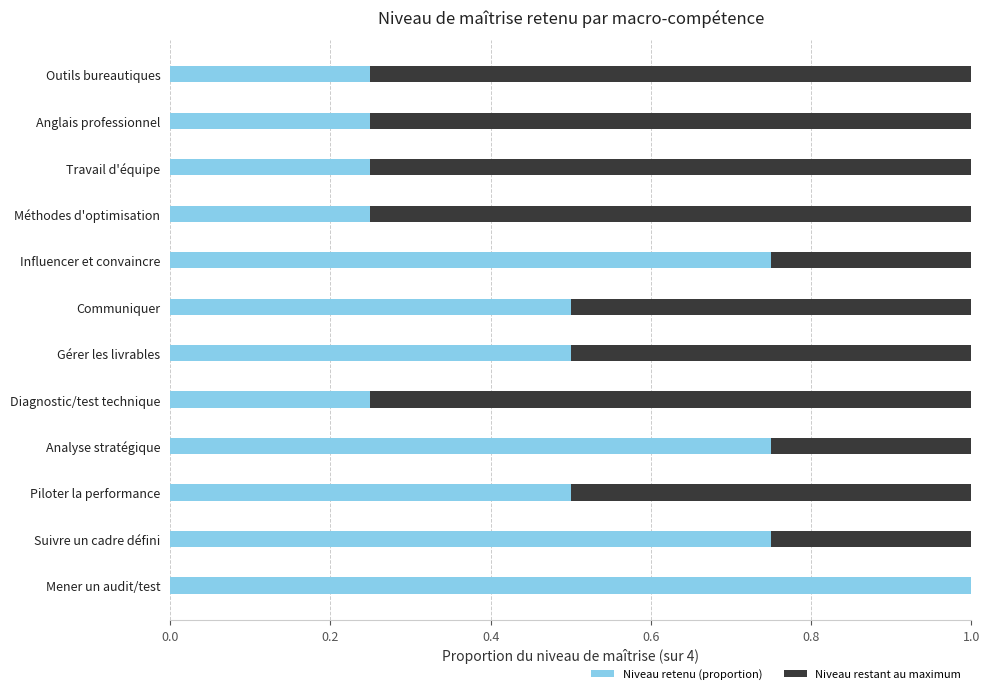

The Niveau retenu (proportion) series shows 0.9 at Gérer les livrables. True or false?

False